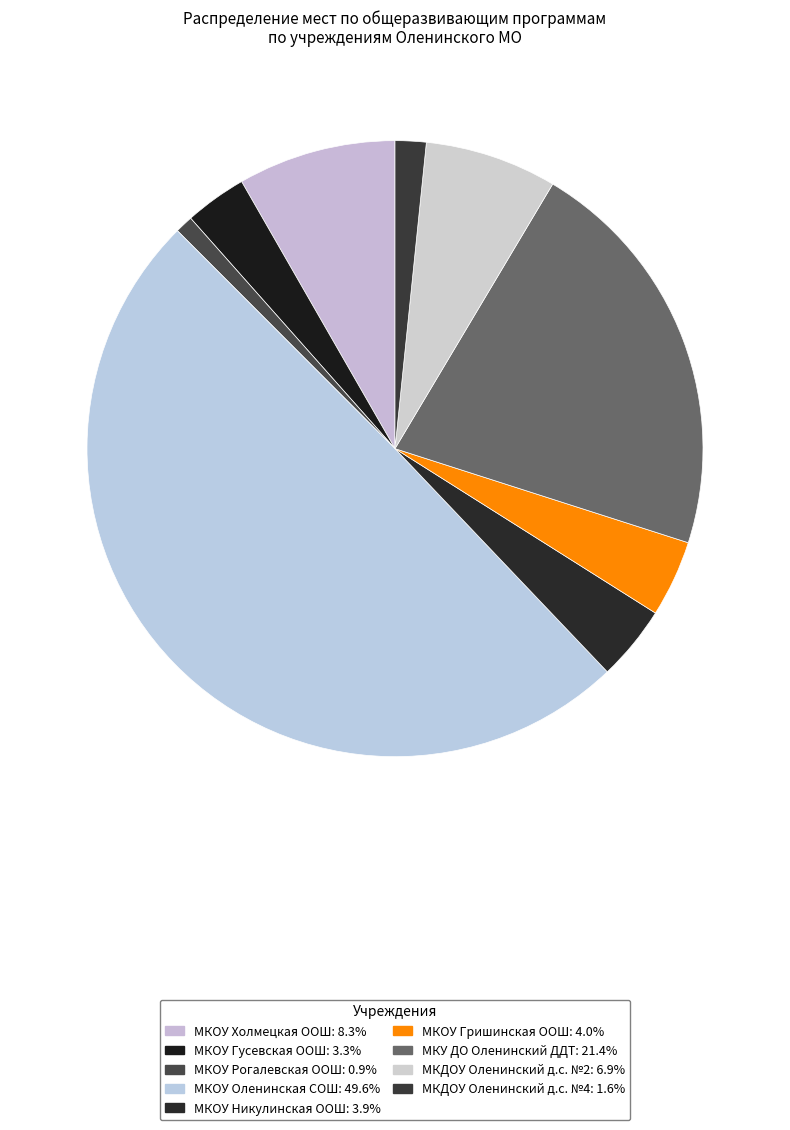

What percentage is NOT represented by МКОУ Холмецкая ООШ?

91.7%